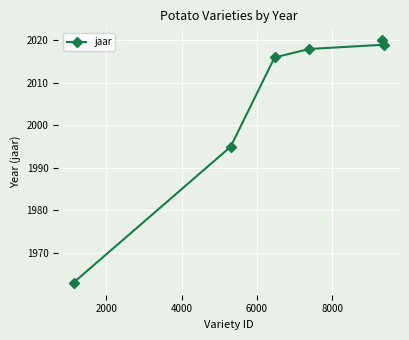

What is the maximum value shown in the chart?

2020